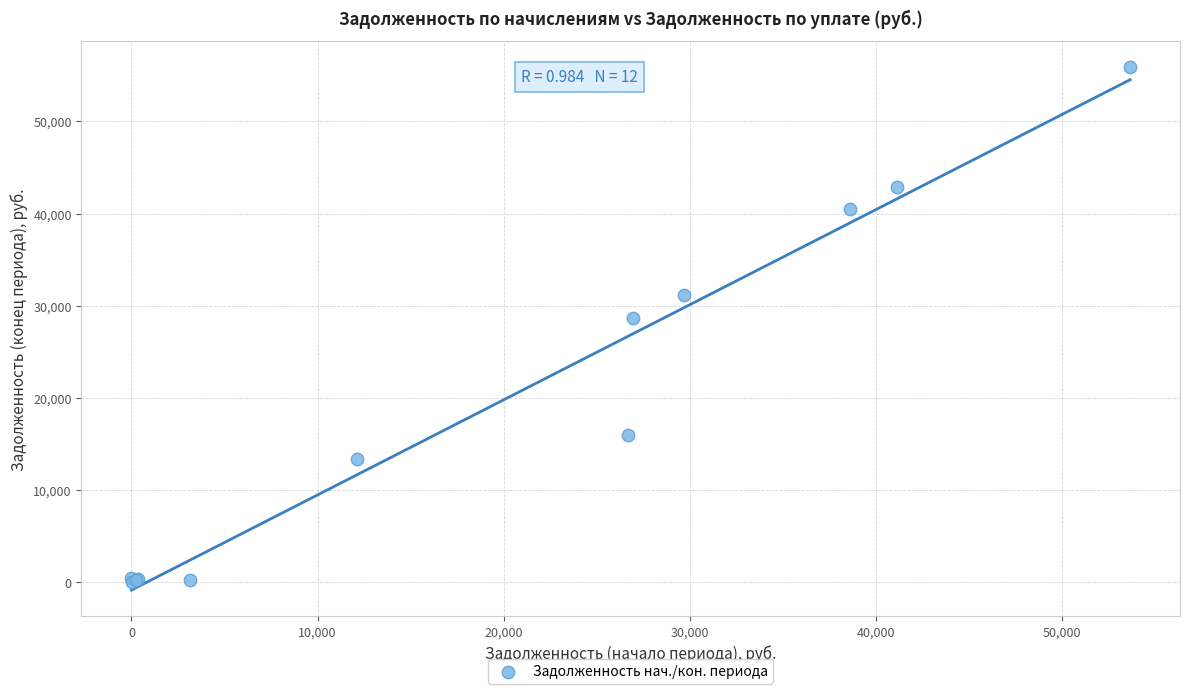

What Y value in the scatter plot is closest to 27938?

28677.3